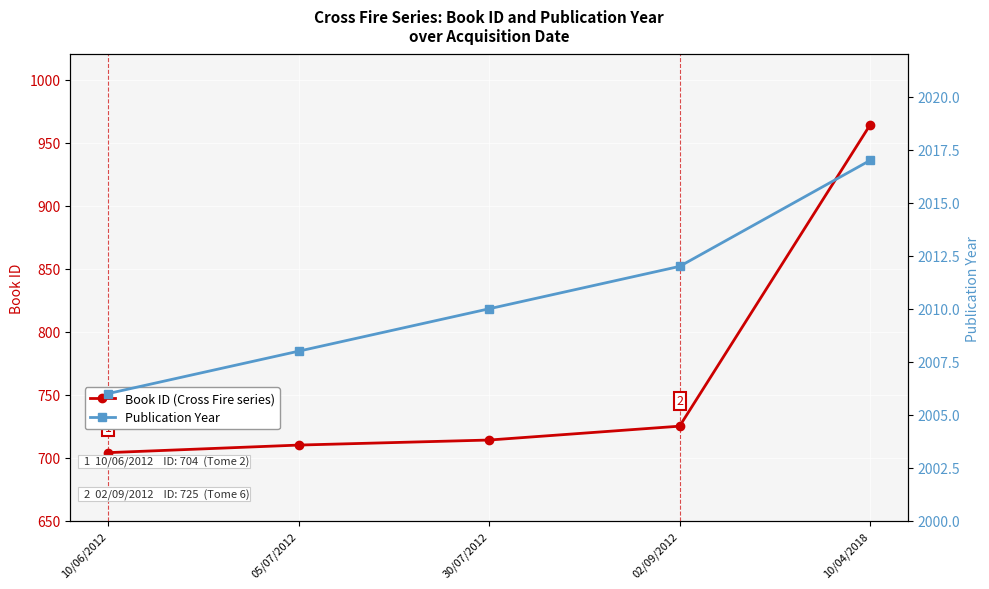

What is the sum of the Publication Year values at 05/07/2012 and 02/09/2012?

4020